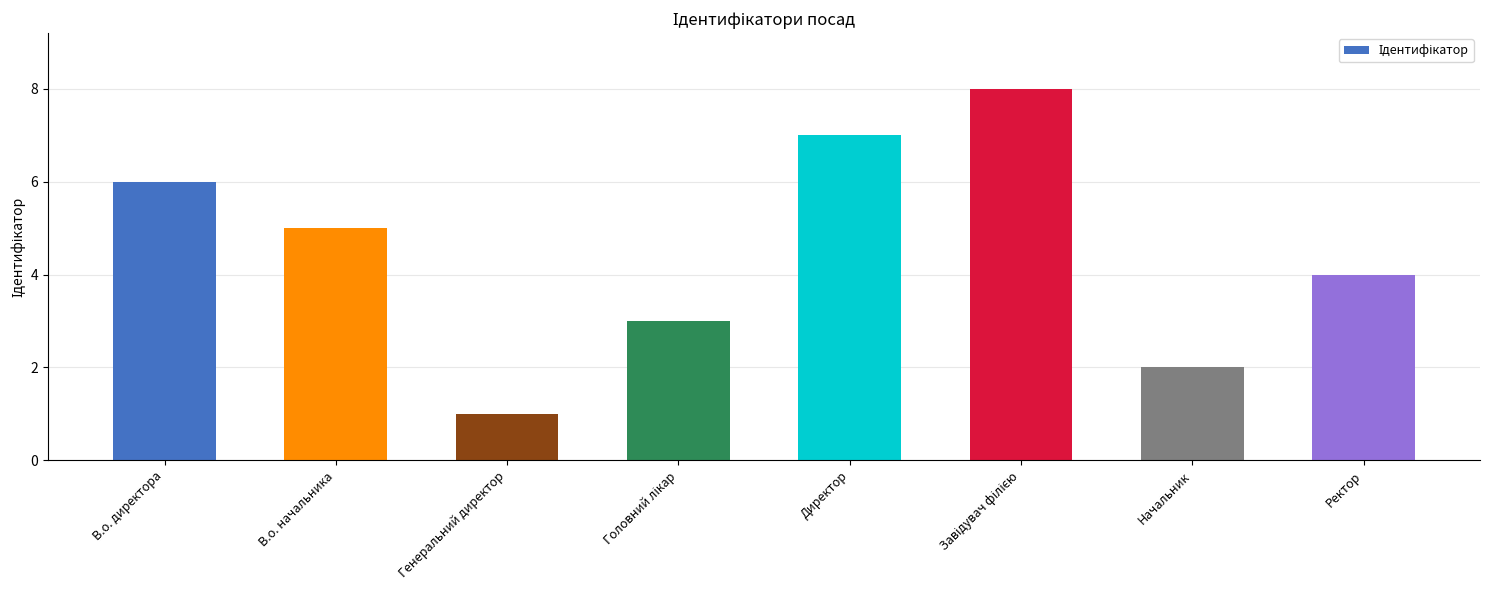

What is the label of the 1st bar from the left?

В.о. директора